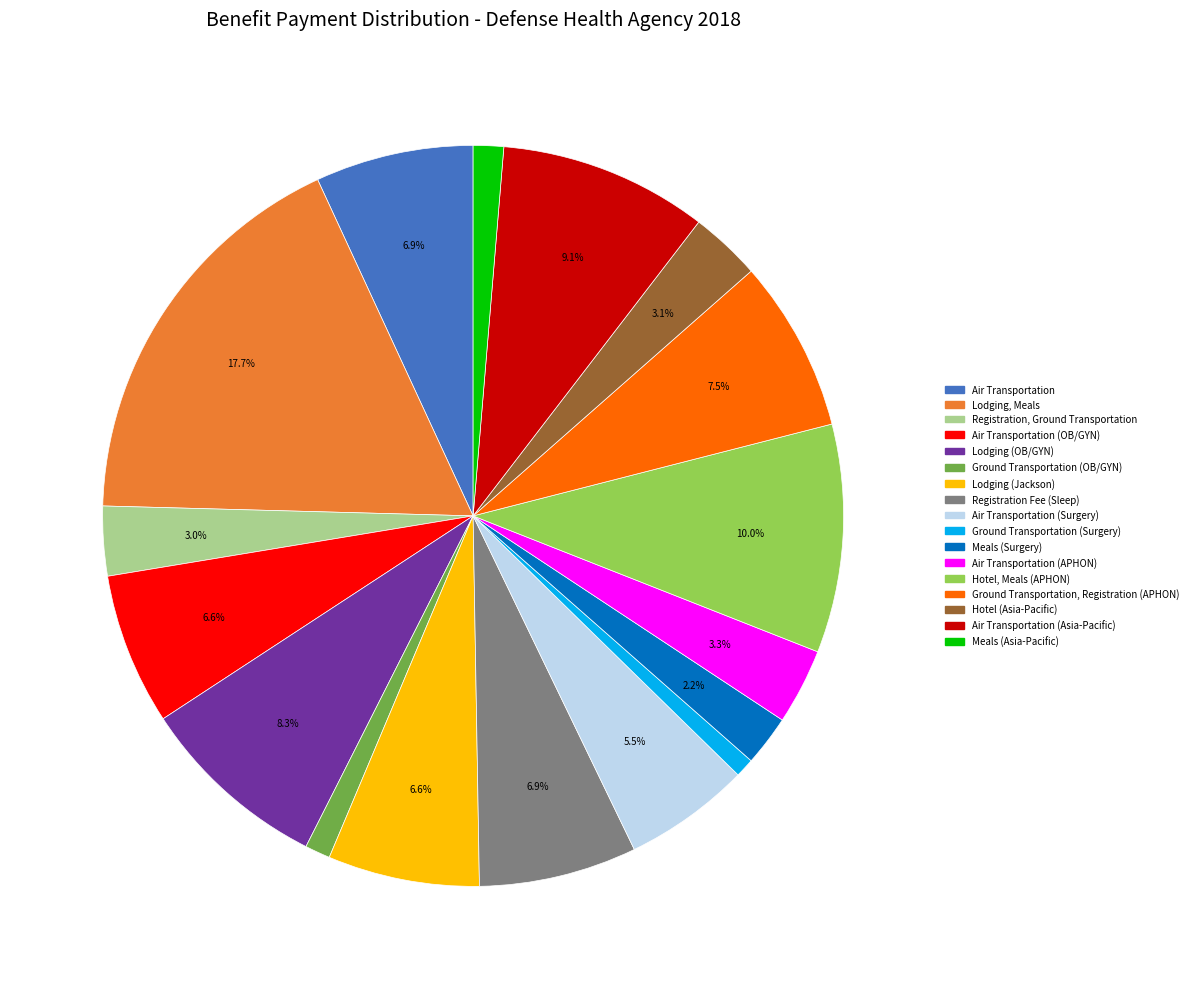

Is there any slice that represents more than half of the pie?

No